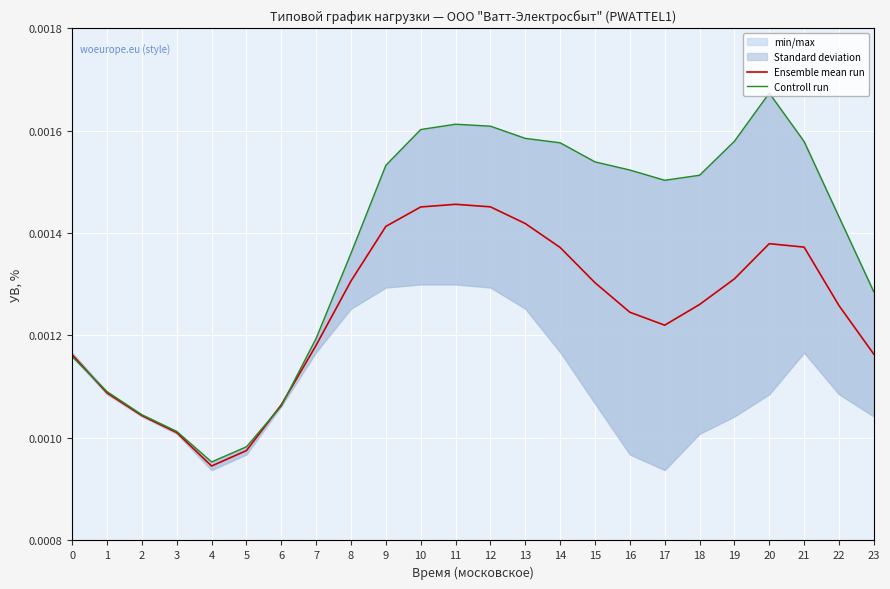

At 10, list the series in order from smallest to largest.

Ensemble mean run, Controll run